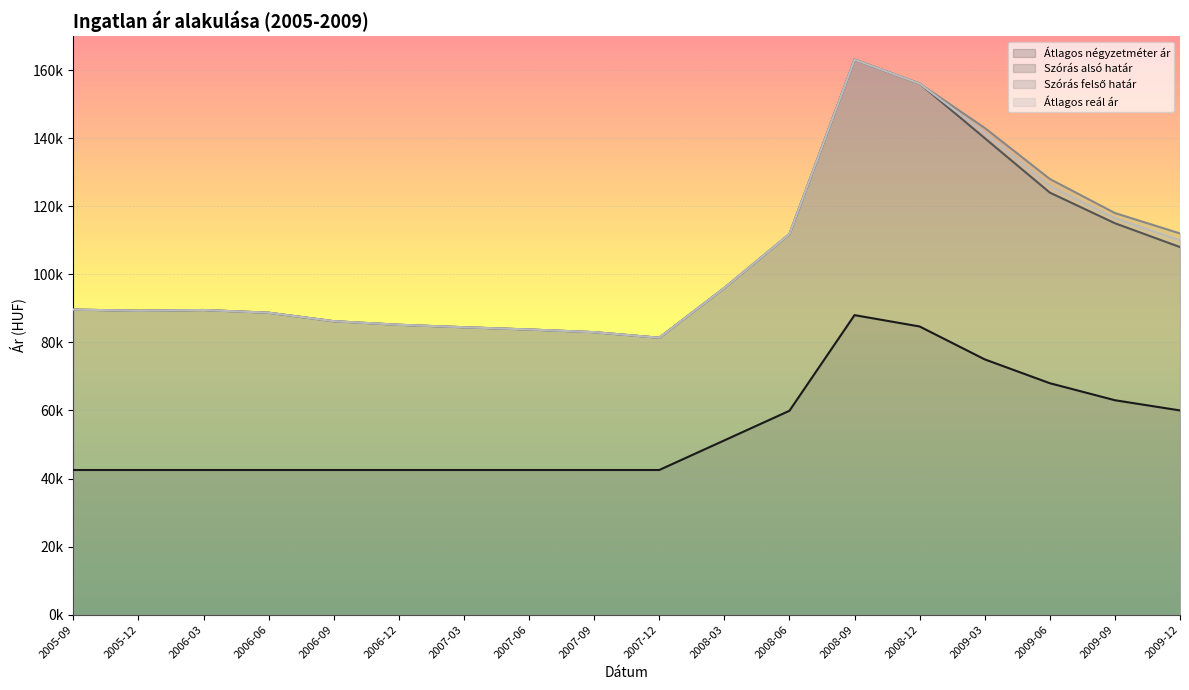

What is the minimum value shown in the chart?

42500